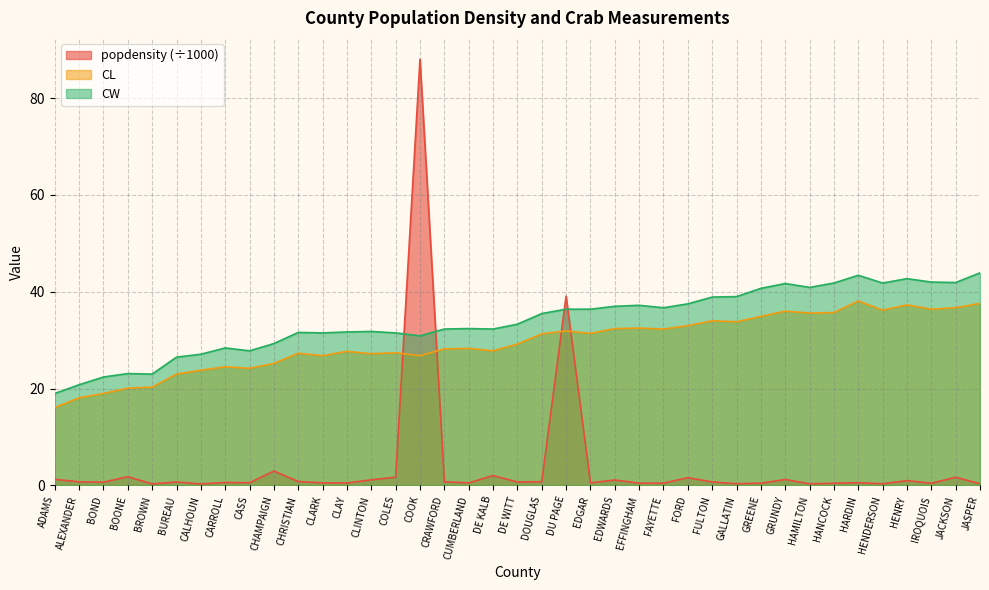

At which category does CW reach its first local peak?

BOONE